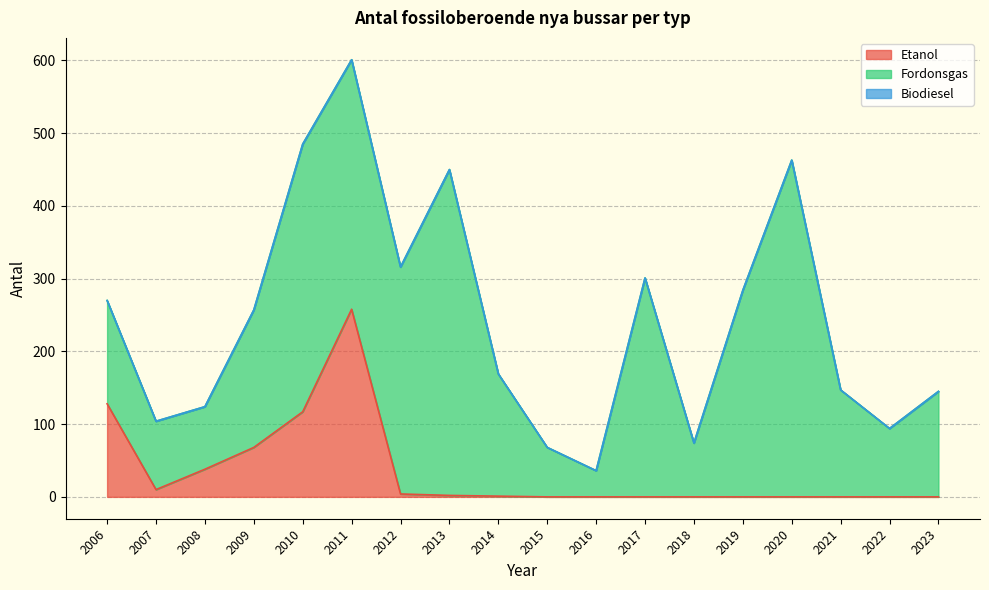

What are all the series names shown in the legend?

Etanol, Fordonsgas, Biodiesel